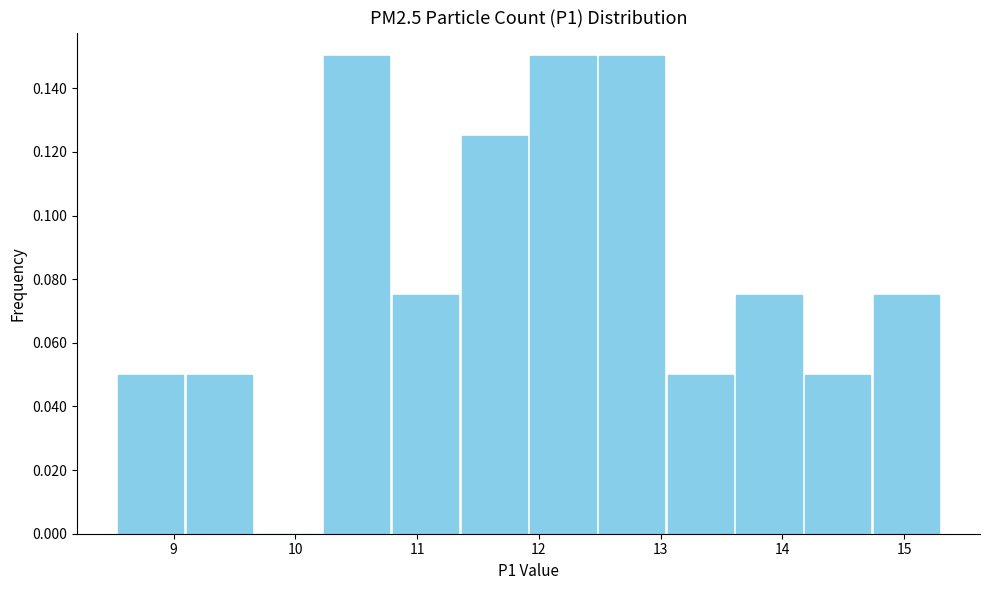

Reading left to right, list every bar in this chart as the range it spans on the x-axis followed by its height. Neither the bar edges nor the heights are printed on the chart, so give them approximately, as read against the axes.

8.5 to 9.1: 0.050
9.1 to 9.7: 0.050
9.7 to 10.2: 0
10.2 to 10.8: 0.150
10.8 to 11.4: 0.076
11.4 to 11.9: 0.126
11.9 to 12.5: 0.150
12.5 to 13.0: 0.150
13.0 to 13.6: 0.050
13.6 to 14.2: 0.076
14.2 to 14.7: 0.050
14.7 to 15.3: 0.076